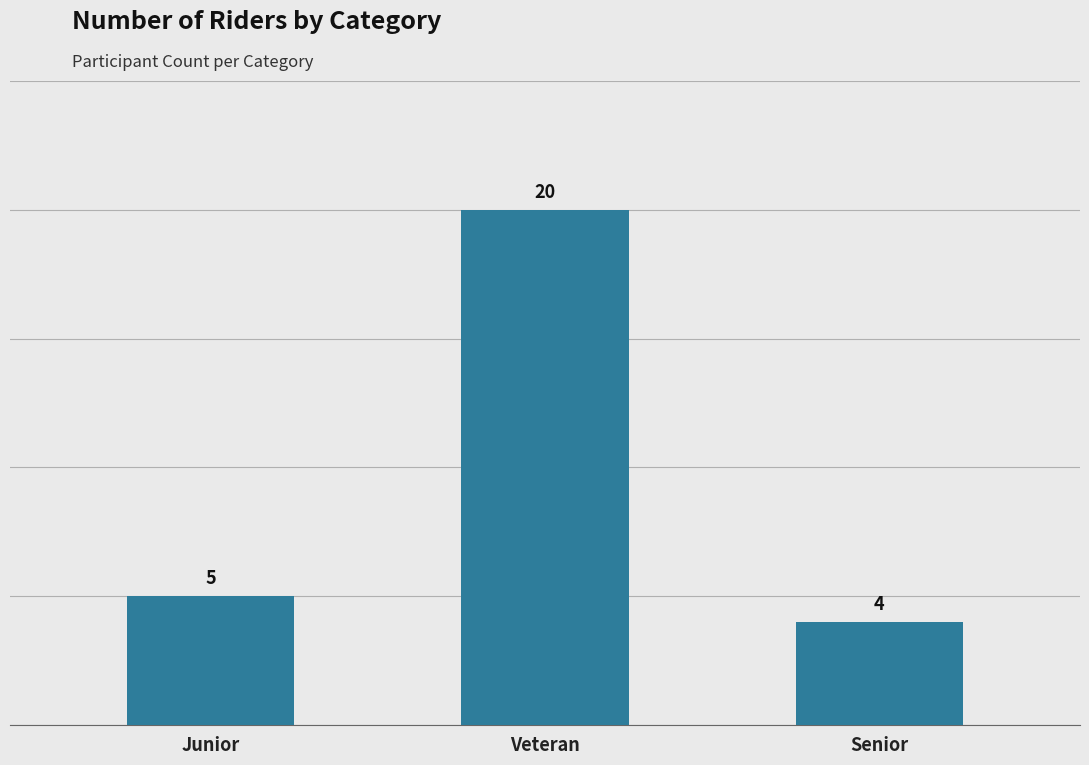

At which category does the chart reach its peak across all series?

Veteran